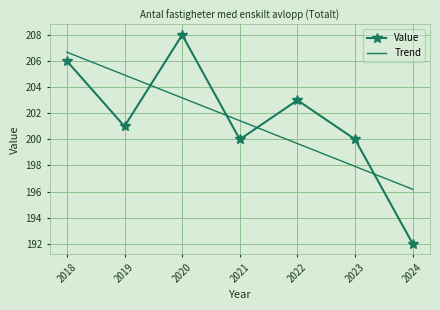

What is the difference between the maximum and minimum values in the Value series?

16.0